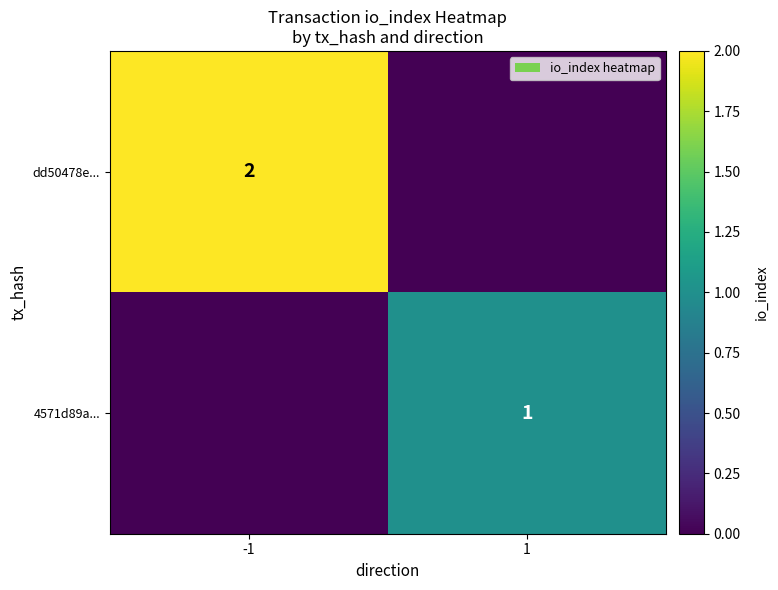

True or false: dd50478e... has a value of 2 at -1.

True